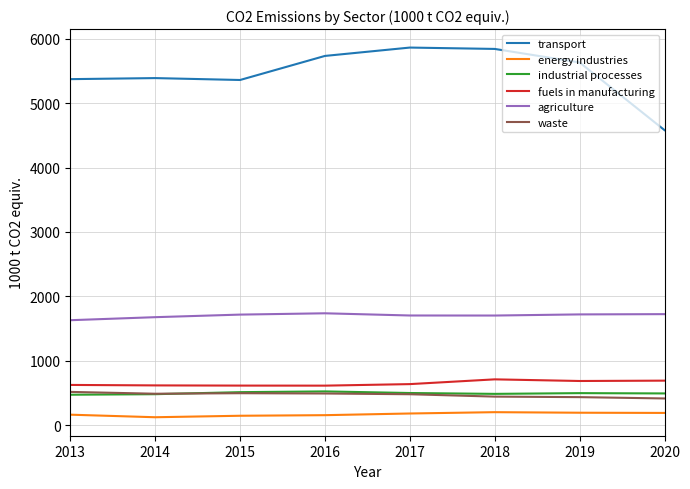

The agriculture series shows 1152.4 at 2017. True or false?

False